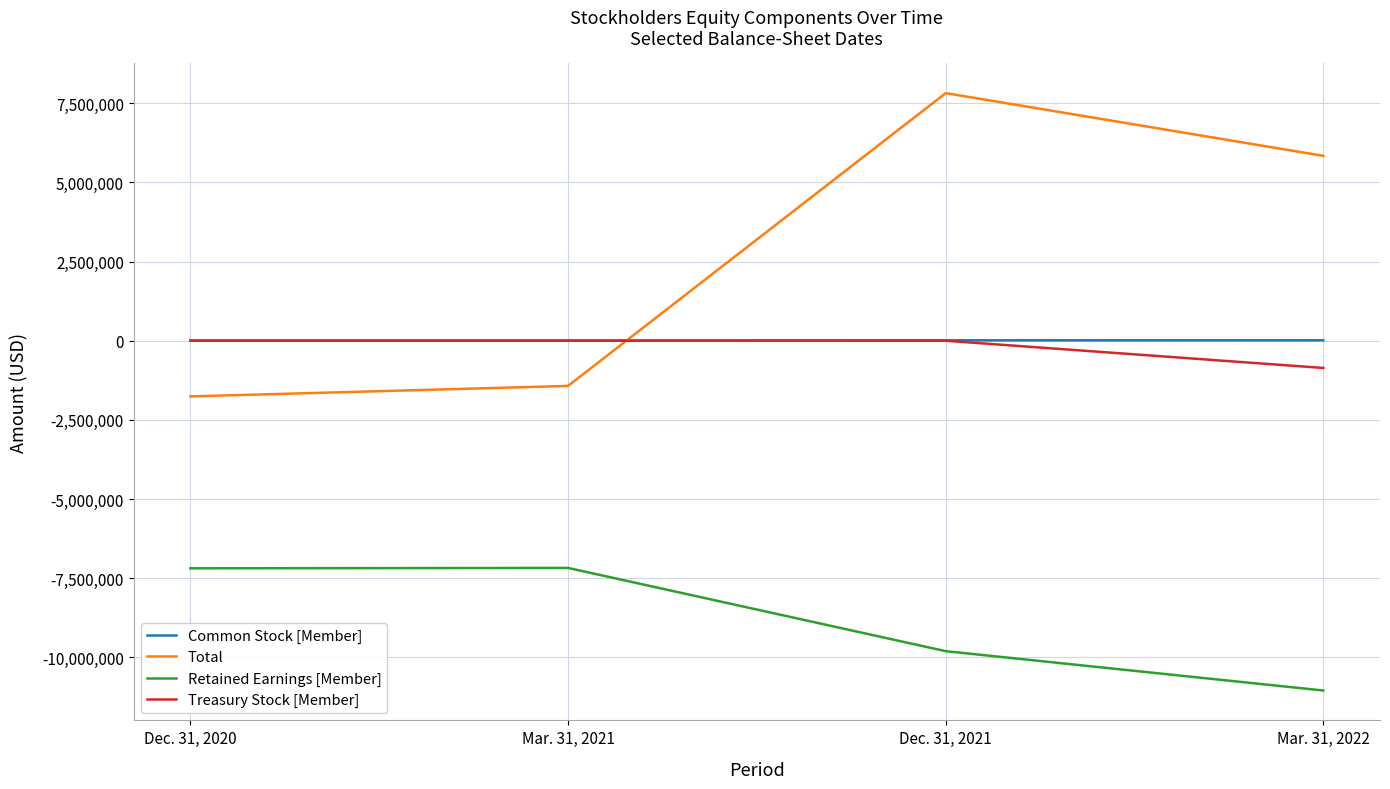

What is the sum of all Total values?

10469931